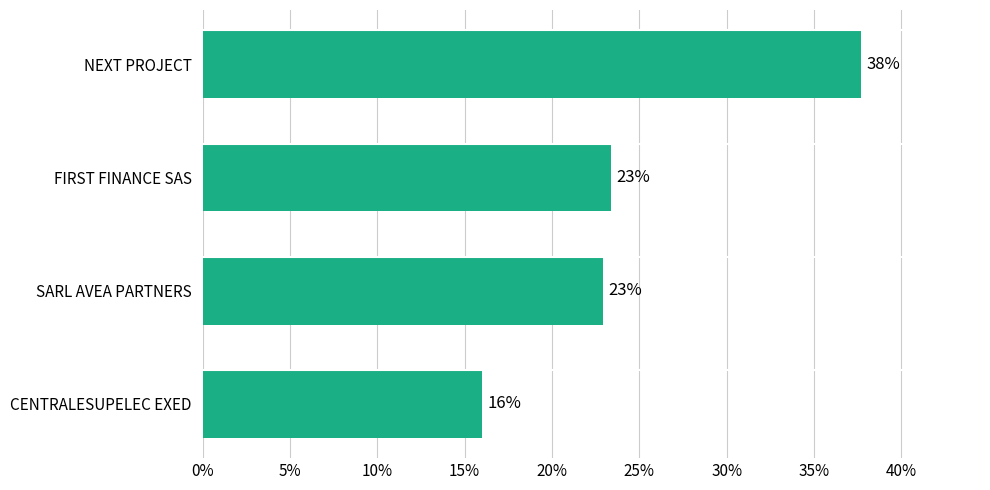

What is the smallest value displayed?

16.0